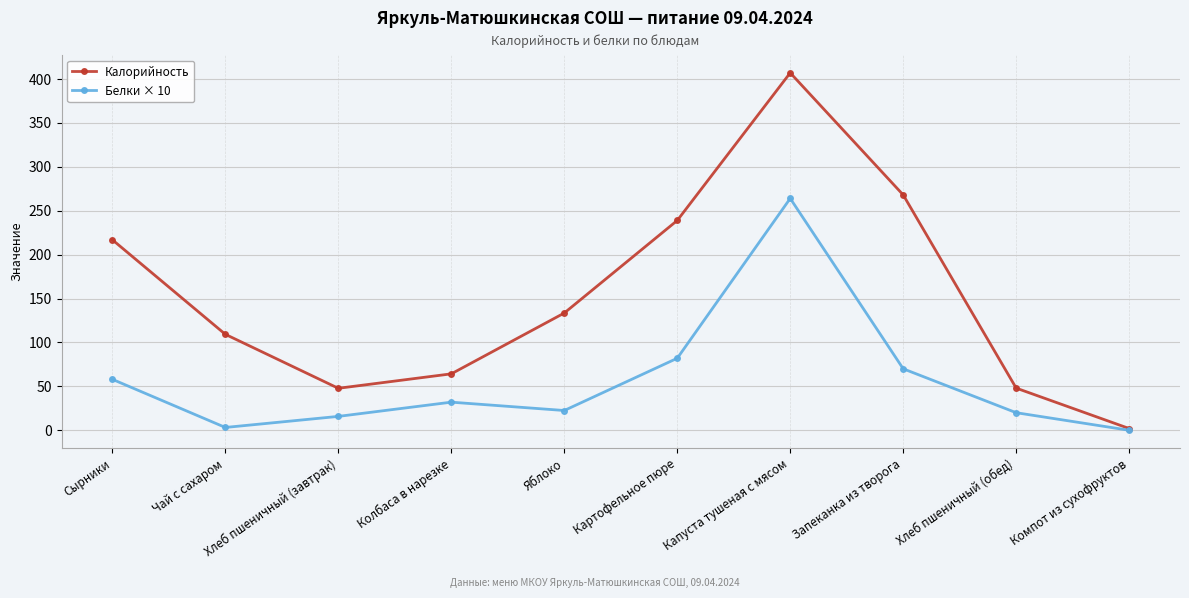

What is the sum of all Калорийность values?

1535.6